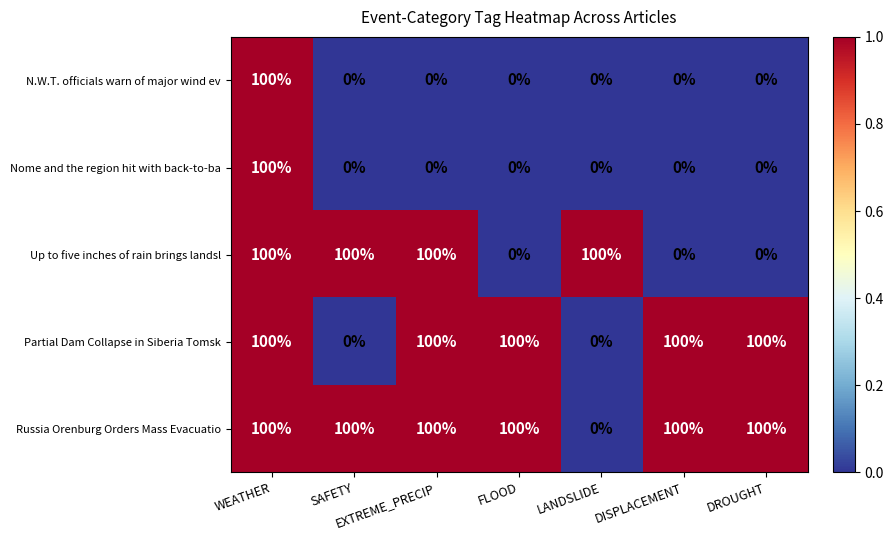

The Russia Orenburg Orders Mass Evacuatio series shows -67 at LANDSLIDE. True or false?

False